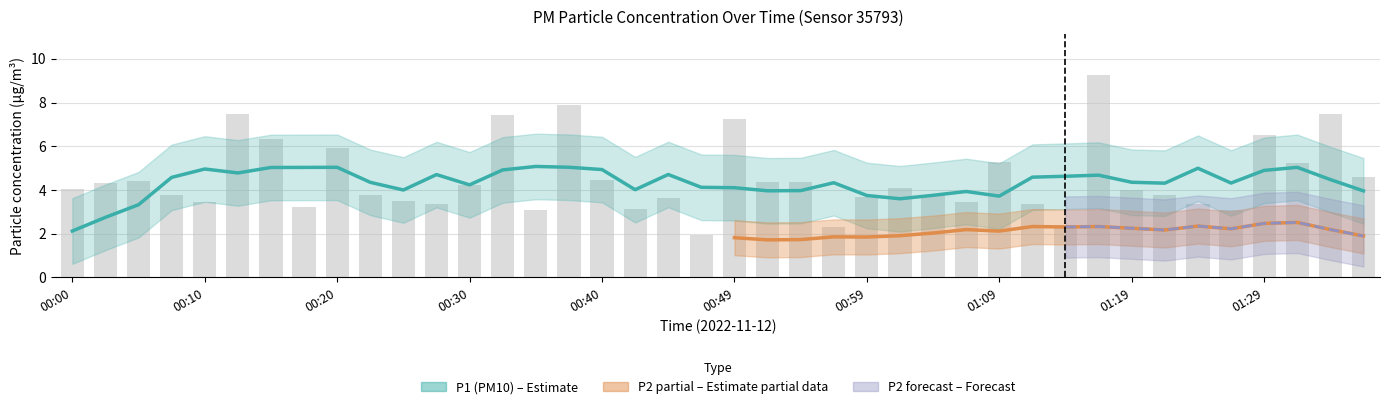

What is the value of the 36th bar from the left?

3.1